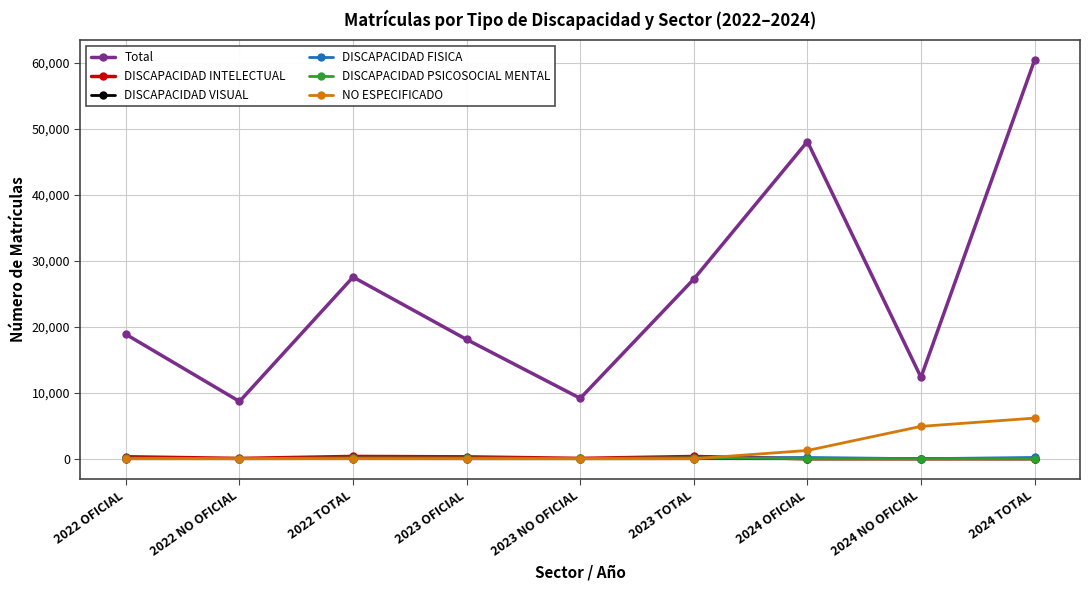

Which series has the largest range (max minus min)?

Total